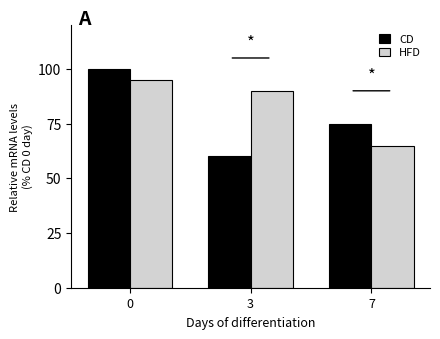

The CD series shows 75 at 7. True or false?

True